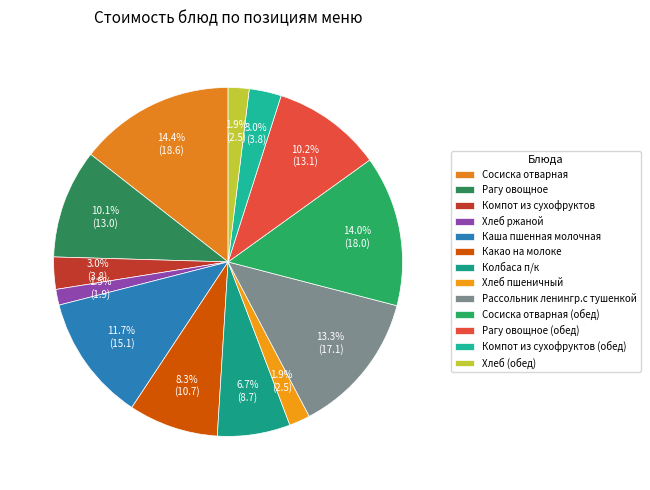

How many segments does this pie chart have?

13